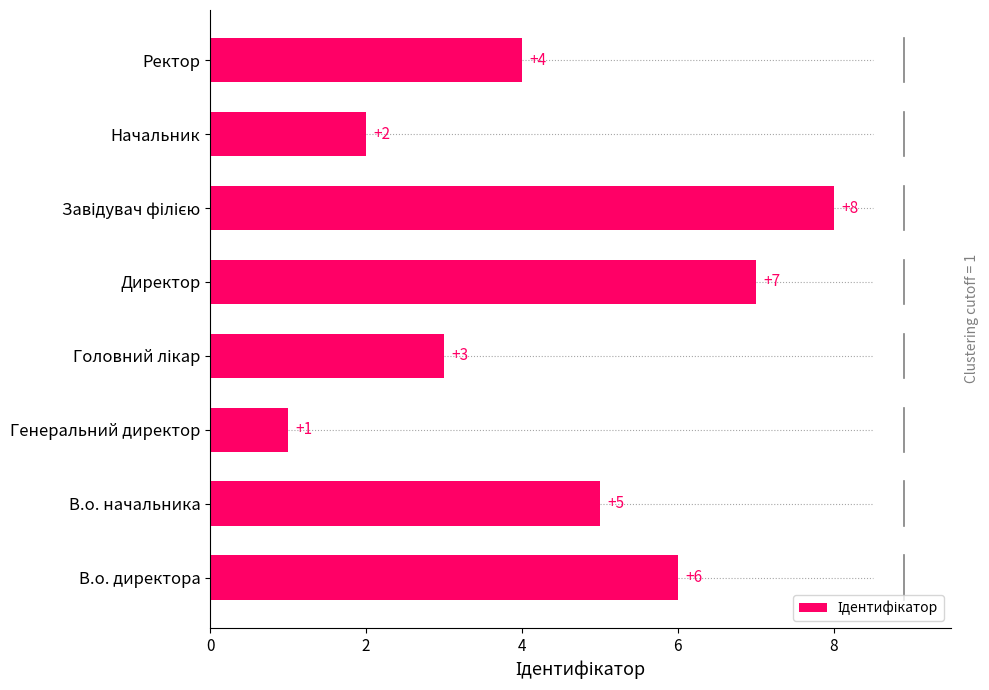

What is the maximum value shown in the chart?

8